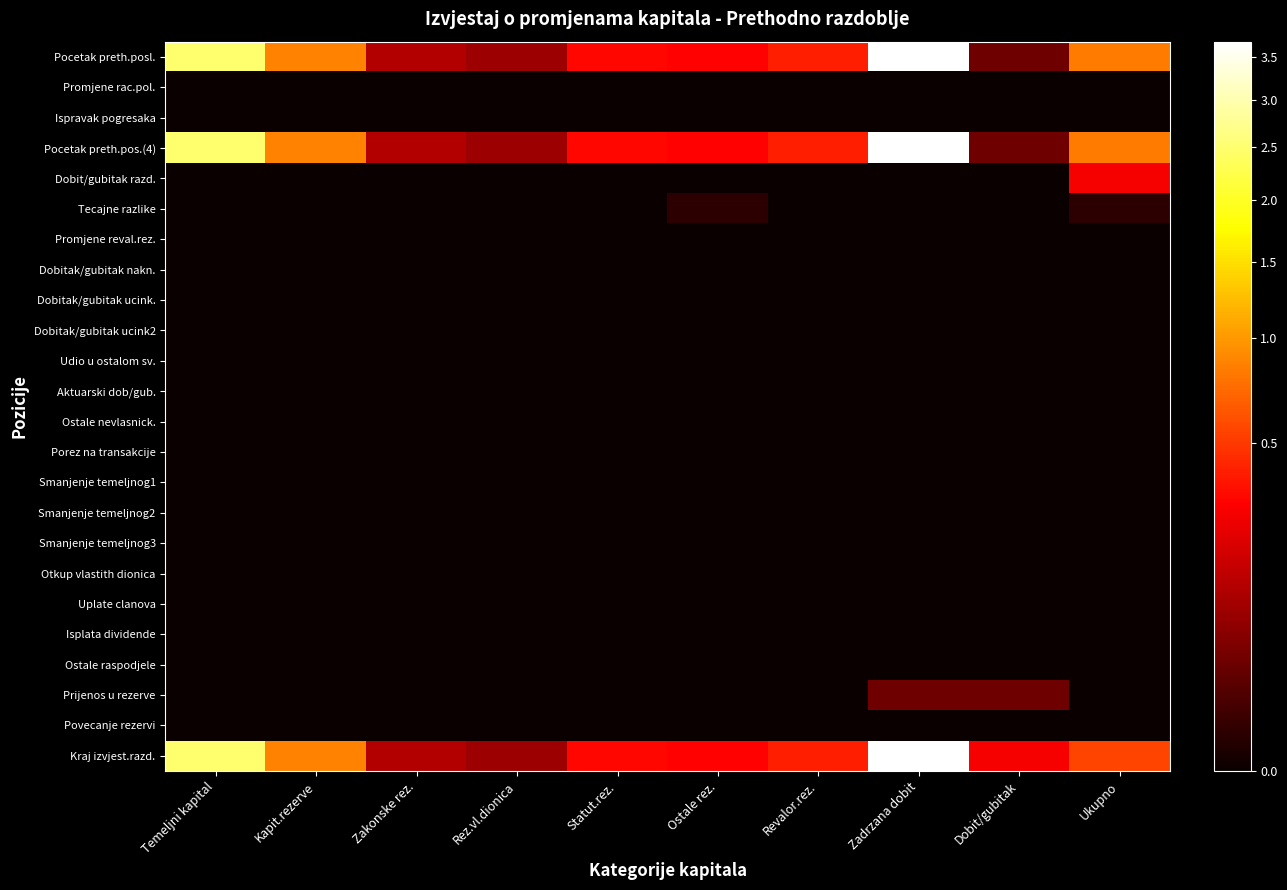

Reading right to left, what are all the values shown in this chart?

Pocetak preth.posl.: Ukupno=82514228	Dobit/gubitak=3250989	Zadrzana dobit=369208977	Revalor.rez.=40706979	Ostale rez.=30589700	Statut.rez.=32188407	Rez.vl.dionica=8465950	Zakonske rez.=11652410	Kapit.rezerve=86141670	Temeljni kapital=247193050
Promjene rac.pol.: Ukupno=0	Dobit/gubitak=0	Zadrzana dobit=0	Revalor.rez.=0	Ostale rez.=0	Statut.rez.=0	Rez.vl.dionica=0	Zakonske rez.=0	Kapit.rezerve=0	Temeljni kapital=0
Ispravak pogresaka: Ukupno=0	Dobit/gubitak=0	Zadrzana dobit=0	Revalor.rez.=0	Ostale rez.=0	Statut.rez.=0	Rez.vl.dionica=0	Zakonske rez.=0	Kapit.rezerve=0	Temeljni kapital=0
Pocetak preth.pos.(4): Ukupno=82514228	Dobit/gubitak=3250989	Zadrzana dobit=369208977	Revalor.rez.=40706979	Ostale rez.=30589700	Statut.rez.=32188407	Rez.vl.dionica=8465950	Zakonske rez.=11652410	Kapit.rezerve=86141670	Temeljni kapital=247193050
Dobit/gubitak razd.: Ukupno=27516390	Dobit/gubitak=0	Zadrzana dobit=0	Revalor.rez.=0	Ostale rez.=0	Statut.rez.=0	Rez.vl.dionica=0	Zakonske rez.=0	Kapit.rezerve=0	Temeljni kapital=0
Tecajne razlike: Ukupno=248228	Dobit/gubitak=0	Zadrzana dobit=0	Revalor.rez.=0	Ostale rez.=248228	Statut.rez.=0	Rez.vl.dionica=0	Zakonske rez.=0	Kapit.rezerve=0	Temeljni kapital=0
Promjene reval.rez.: Ukupno=0	Dobit/gubitak=0	Zadrzana dobit=0	Revalor.rez.=0	Ostale rez.=0	Statut.rez.=0	Rez.vl.dionica=0	Zakonske rez.=0	Kapit.rezerve=0	Temeljni kapital=0
Dobitak/gubitak nakn.: Ukupno=0	Dobit/gubitak=0	Zadrzana dobit=0	Revalor.rez.=0	Ostale rez.=0	Statut.rez.=0	Rez.vl.dionica=0	Zakonske rez.=0	Kapit.rezerve=0	Temeljni kapital=0
Dobitak/gubitak ucink.: Ukupno=0	Dobit/gubitak=0	Zadrzana dobit=0	Revalor.rez.=0	Ostale rez.=0	Statut.rez.=0	Rez.vl.dionica=0	Zakonske rez.=0	Kapit.rezerve=0	Temeljni kapital=0
Dobitak/gubitak ucink2: Ukupno=0	Dobit/gubitak=0	Zadrzana dobit=0	Revalor.rez.=0	Ostale rez.=0	Statut.rez.=0	Rez.vl.dionica=0	Zakonske rez.=0	Kapit.rezerve=0	Temeljni kapital=0
Udio u ostalom sv.: Ukupno=0	Dobit/gubitak=0	Zadrzana dobit=0	Revalor.rez.=0	Ostale rez.=0	Statut.rez.=0	Rez.vl.dionica=0	Zakonske rez.=0	Kapit.rezerve=0	Temeljni kapital=0
Aktuarski dob/gub.: Ukupno=0	Dobit/gubitak=0	Zadrzana dobit=0	Revalor.rez.=0	Ostale rez.=0	Statut.rez.=0	Rez.vl.dionica=0	Zakonske rez.=0	Kapit.rezerve=0	Temeljni kapital=0
Ostale nevlasnick.: Ukupno=0	Dobit/gubitak=0	Zadrzana dobit=0	Revalor.rez.=0	Ostale rez.=0	Statut.rez.=0	Rez.vl.dionica=0	Zakonske rez.=0	Kapit.rezerve=0	Temeljni kapital=0
Porez na transakcije: Ukupno=0	Dobit/gubitak=0	Zadrzana dobit=0	Revalor.rez.=0	Ostale rez.=0	Statut.rez.=0	Rez.vl.dionica=0	Zakonske rez.=0	Kapit.rezerve=0	Temeljni kapital=0
Smanjenje temeljnog1: Ukupno=0	Dobit/gubitak=0	Zadrzana dobit=0	Revalor.rez.=0	Ostale rez.=0	Statut.rez.=0	Rez.vl.dionica=0	Zakonske rez.=0	Kapit.rezerve=0	Temeljni kapital=0
Smanjenje temeljnog2: Ukupno=0	Dobit/gubitak=0	Zadrzana dobit=0	Revalor.rez.=0	Ostale rez.=0	Statut.rez.=0	Rez.vl.dionica=0	Zakonske rez.=0	Kapit.rezerve=0	Temeljni kapital=0
Smanjenje temeljnog3: Ukupno=0	Dobit/gubitak=0	Zadrzana dobit=0	Revalor.rez.=0	Ostale rez.=0	Statut.rez.=0	Rez.vl.dionica=0	Zakonske rez.=0	Kapit.rezerve=0	Temeljni kapital=0
Otkup vlastith dionica: Ukupno=0	Dobit/gubitak=0	Zadrzana dobit=0	Revalor.rez.=0	Ostale rez.=0	Statut.rez.=0	Rez.vl.dionica=0	Zakonske rez.=0	Kapit.rezerve=0	Temeljni kapital=0
Uplate clanova: Ukupno=0	Dobit/gubitak=0	Zadrzana dobit=0	Revalor.rez.=0	Ostale rez.=0	Statut.rez.=0	Rez.vl.dionica=0	Zakonske rez.=0	Kapit.rezerve=0	Temeljni kapital=0
Isplata dividende: Ukupno=0	Dobit/gubitak=0	Zadrzana dobit=0	Revalor.rez.=0	Ostale rez.=0	Statut.rez.=0	Rez.vl.dionica=0	Zakonske rez.=0	Kapit.rezerve=0	Temeljni kapital=0
Ostale raspodjele: Ukupno=0	Dobit/gubitak=0	Zadrzana dobit=0	Revalor.rez.=0	Ostale rez.=0	Statut.rez.=0	Rez.vl.dionica=0	Zakonske rez.=0	Kapit.rezerve=0	Temeljni kapital=0
Prijenos u rezerve: Ukupno=0	Dobit/gubitak=3250989	Zadrzana dobit=3250989	Revalor.rez.=0	Ostale rez.=0	Statut.rez.=0	Rez.vl.dionica=0	Zakonske rez.=0	Kapit.rezerve=0	Temeljni kapital=0
Povecanje rezervi: Ukupno=0	Dobit/gubitak=0	Zadrzana dobit=0	Revalor.rez.=0	Ostale rez.=0	Statut.rez.=0	Rez.vl.dionica=0	Zakonske rez.=0	Kapit.rezerve=0	Temeljni kapital=0
Kraj izvjest.razd.: Ukupno=54749610	Dobit/gubitak=27516390	Zadrzana dobit=365957988	Revalor.rez.=40706979	Ostale rez.=30341472	Statut.rez.=32188407	Rez.vl.dionica=8465950	Zakonske rez.=11652410	Kapit.rezerve=86141670	Temeljni kapital=247193050